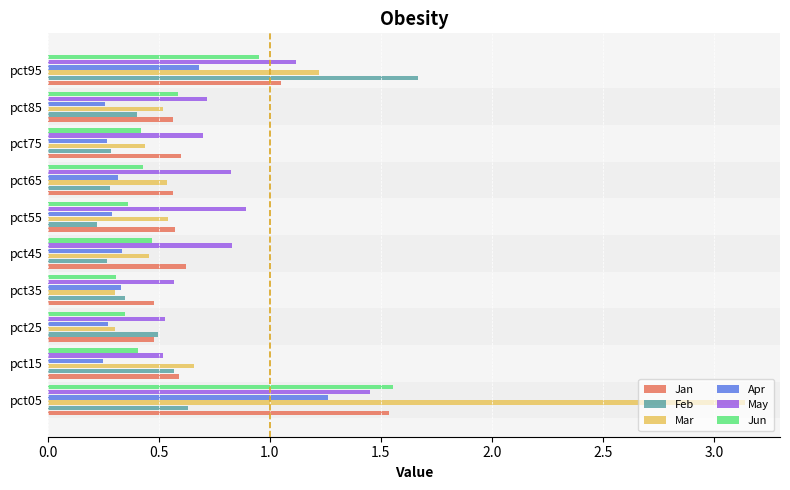

Which series has the largest range (max minus min)?

Mar